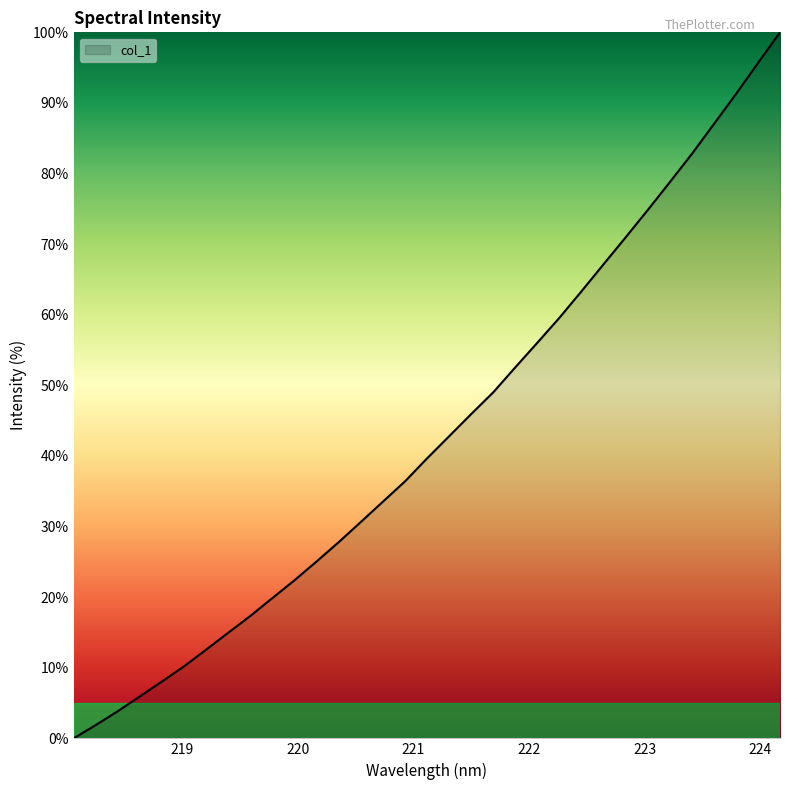

What is the average value?

43.3